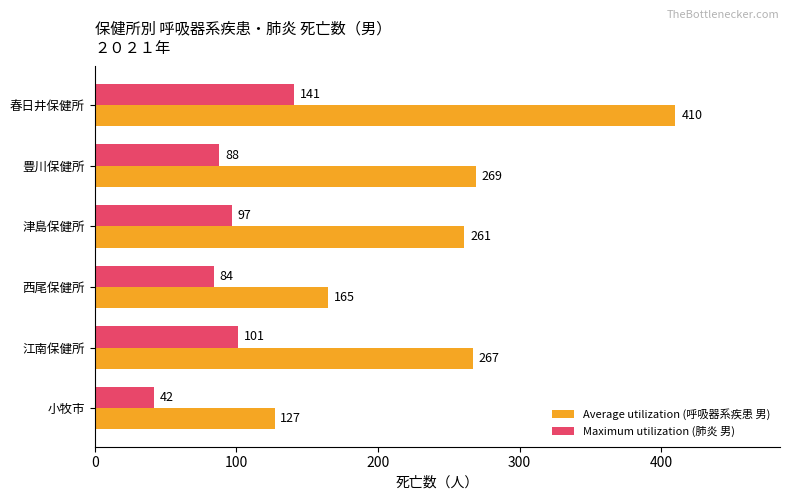

Which series has the largest total across all categories?

Average utilization (呼吸器系疾患 男)